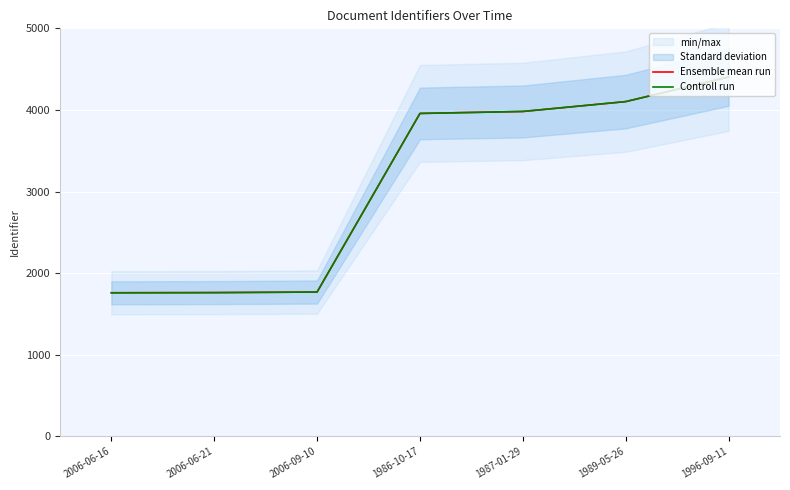

What value does the Ensemble mean run series have at 2006-09-10, to the nearest 10?

1770